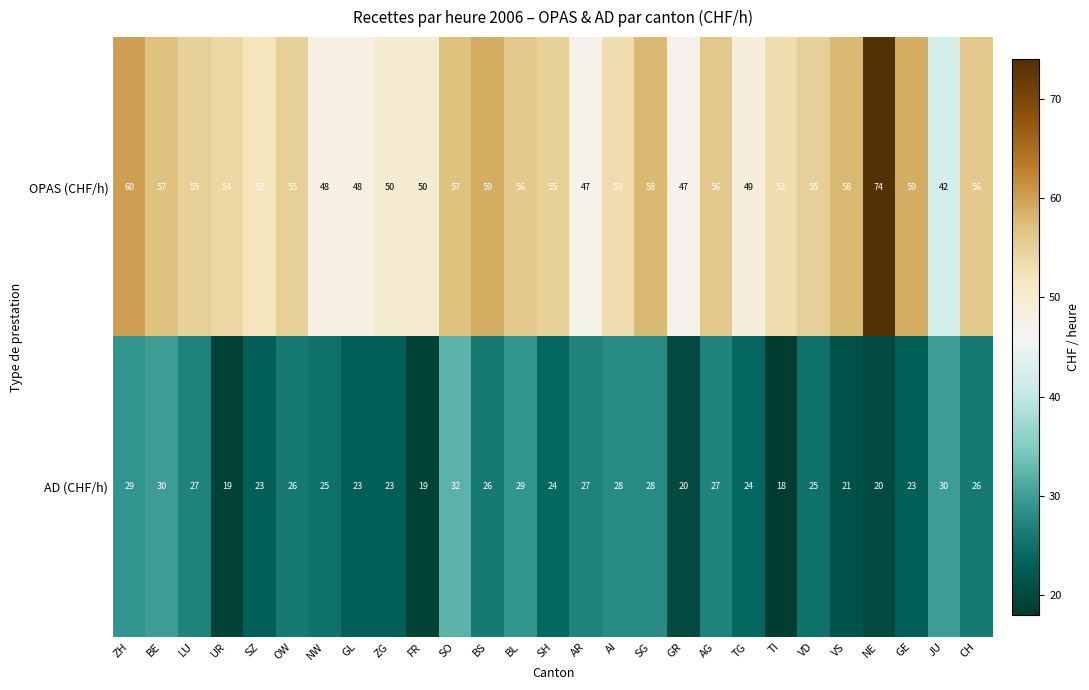

Count the number of data series in this chart.

2